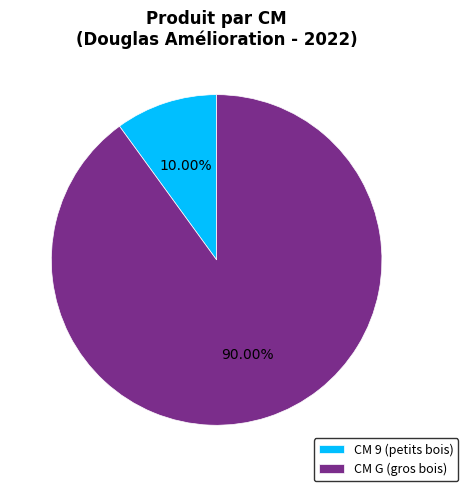

Combined, do CM G (gros bois) and CM 9 (petits bois) account for over 50%?

Yes